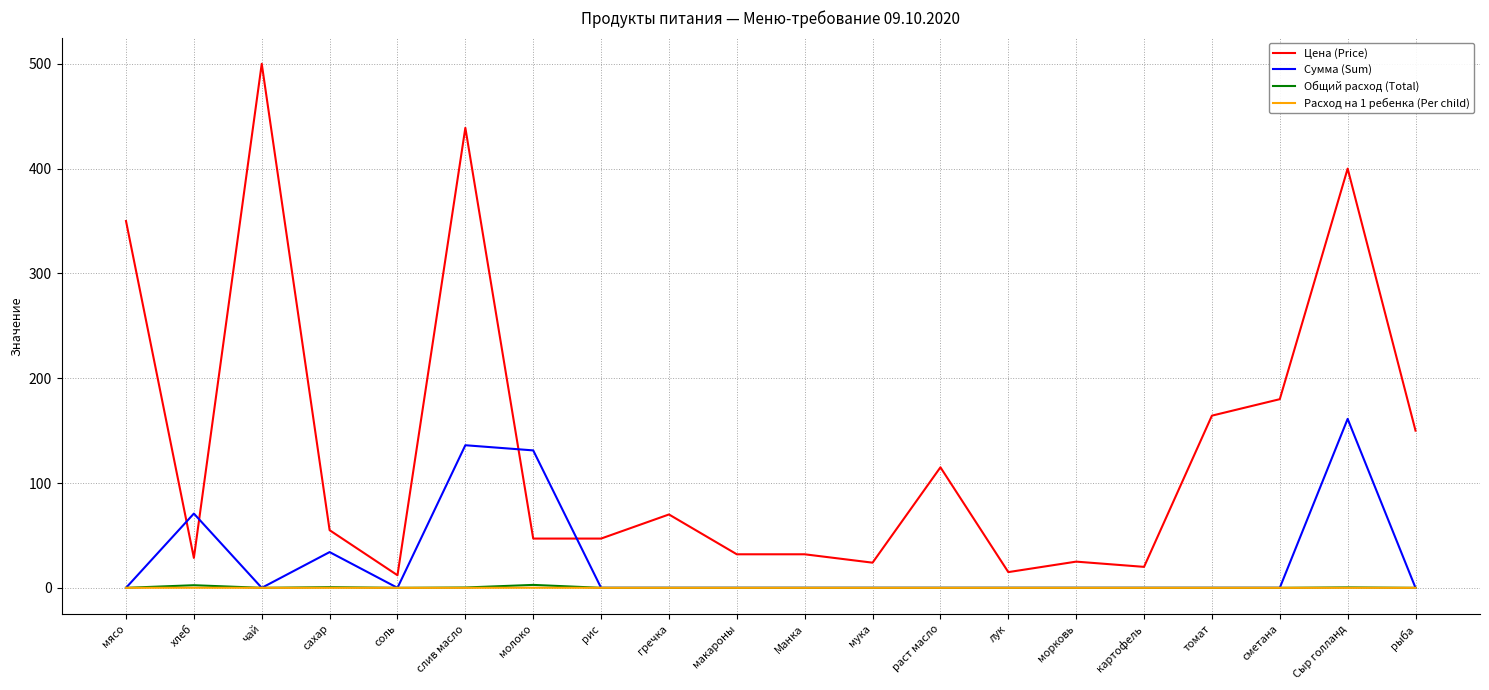

Is the value of Сумма (Sum) at молоко greater than the value of Цена (Price) at молоко?

Yes